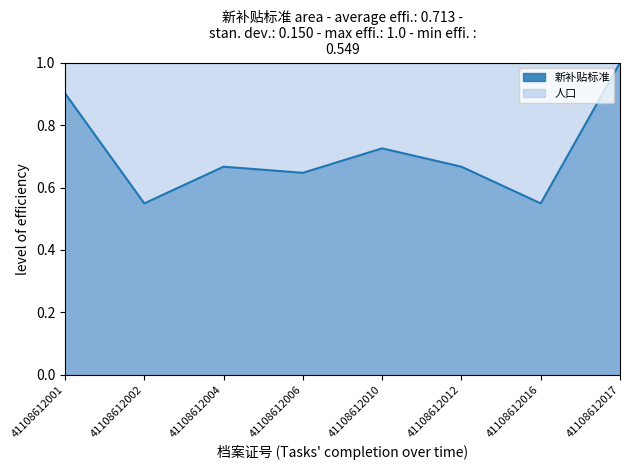

Rank the categories by value from lowest to highest.

41108612002, 41108612016, 41108612006, 41108612004, 41108612012, 41108612010, 41108612001, 41108612017